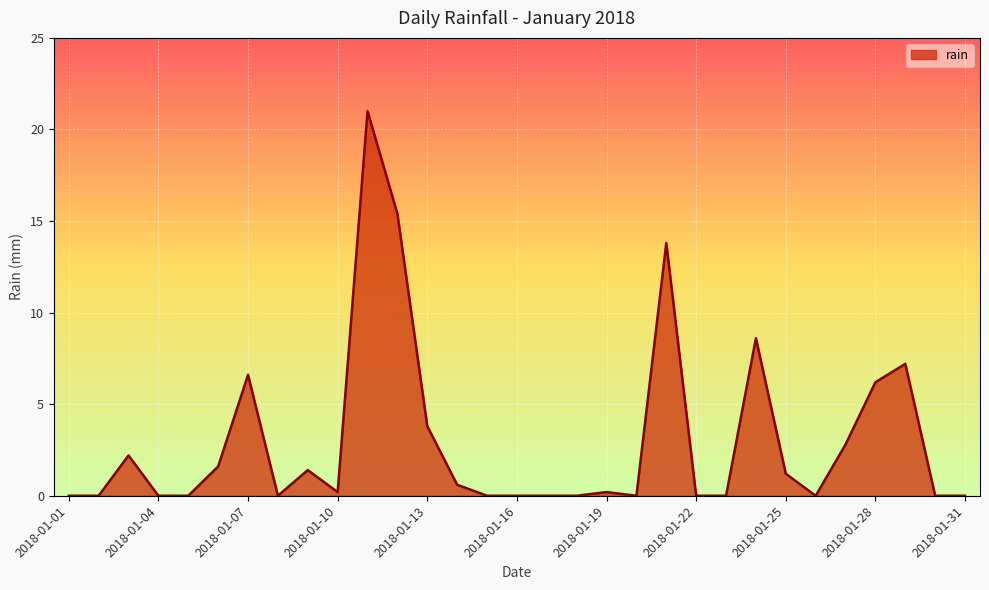

What is the difference between the maximum and minimum values?

21.0